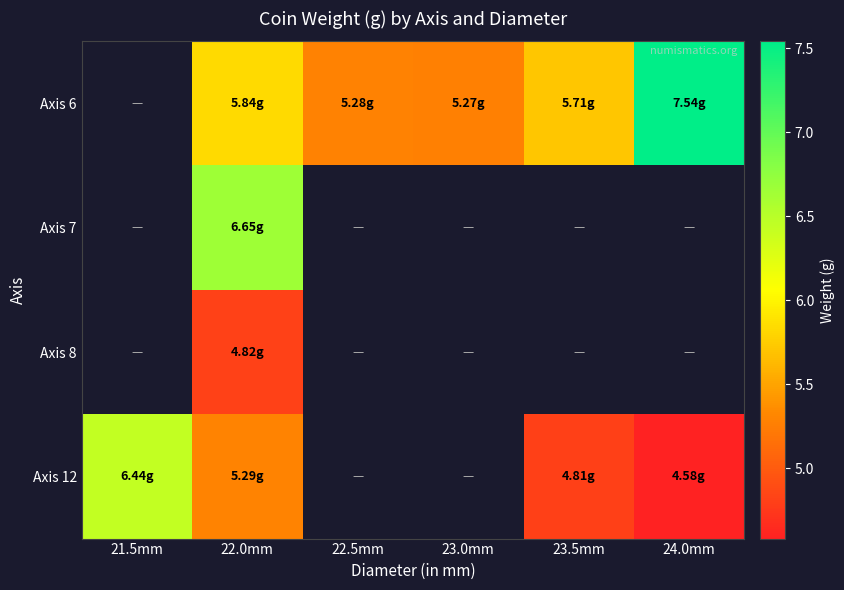

Between 22.0mm and 23.5mm, which series saw the biggest shift?

Axis 12